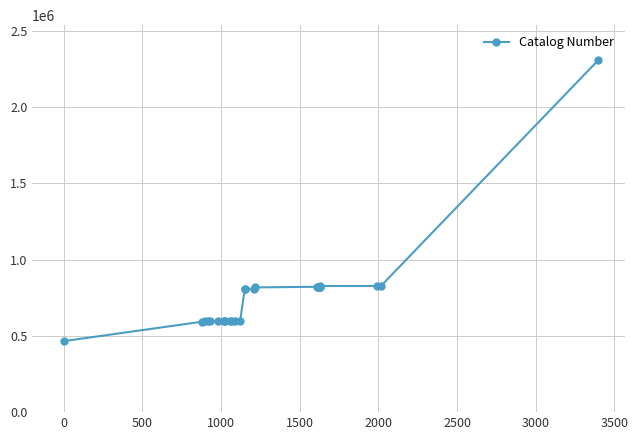

What is the minimum value shown in the chart?

465280